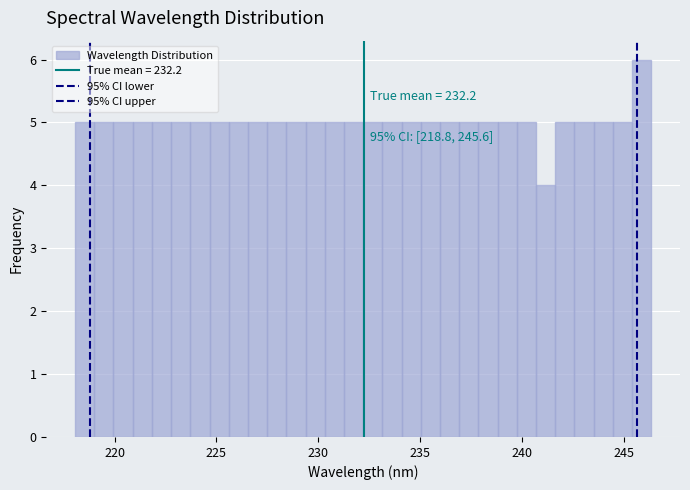

Read against the x-axis, roughly where is the centre of the tallest bar?

246.0